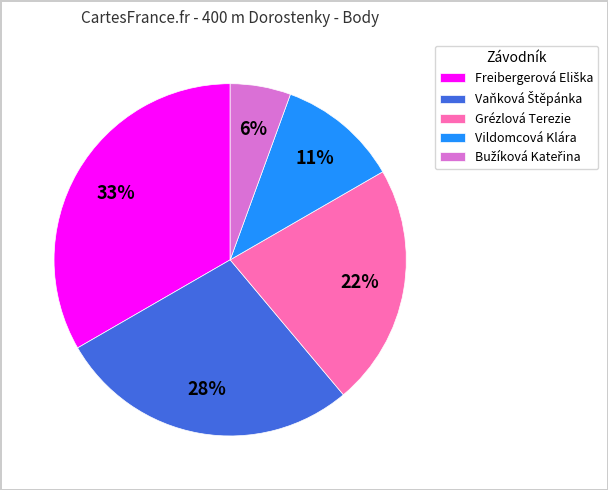

To the nearest percent, what portion does Vildomcová Klára represent?

11%